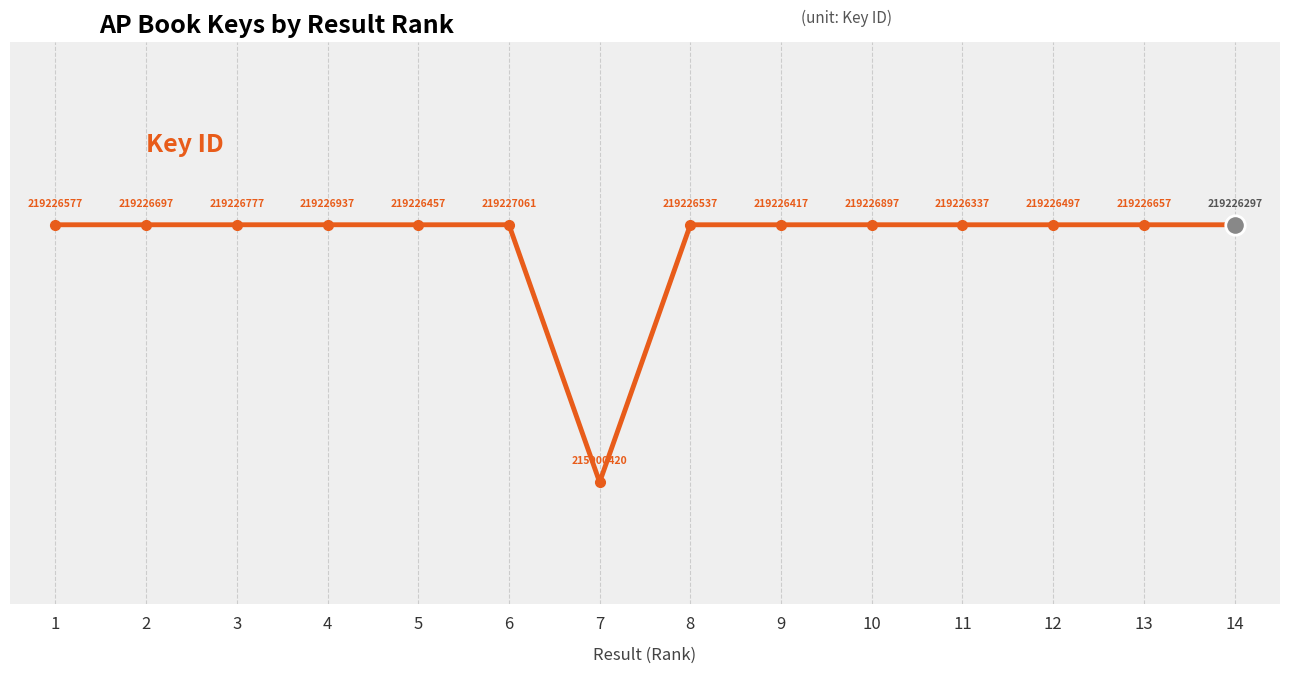

The chart shows a value of 219.2 at 3. True or false?

True